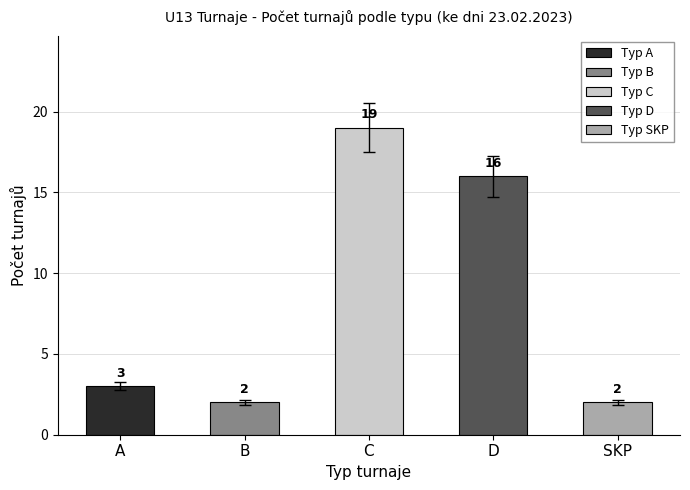

Rank the categories by value from highest to lowest.

C, D, A, B, SKP